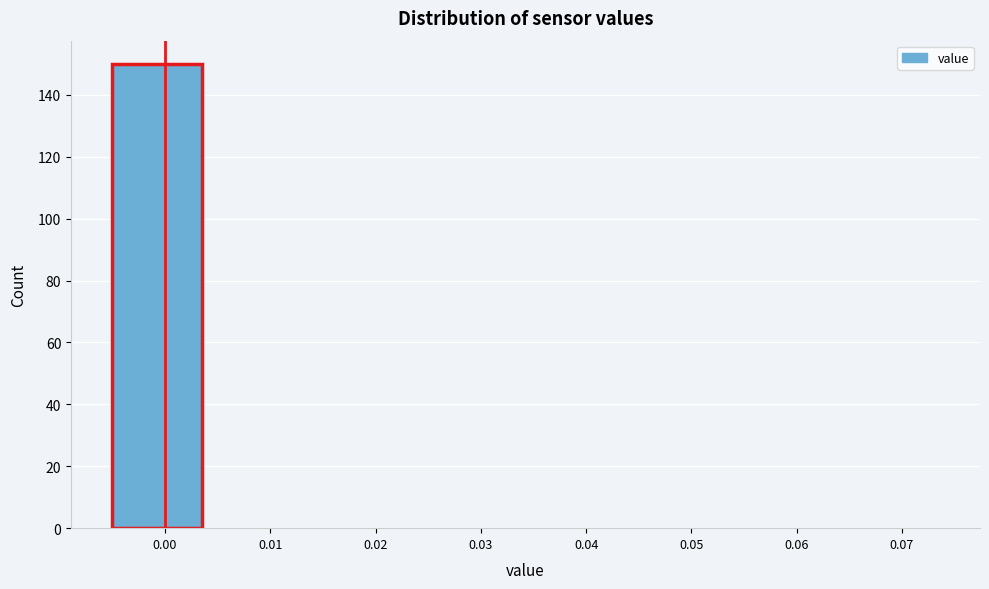

Reading right to left, what are all the values shown in this chart?

0.07=0	0.06=0	0.05=0	0.04=0	0.03=0	0.02=0	0.01=0	0.00=150